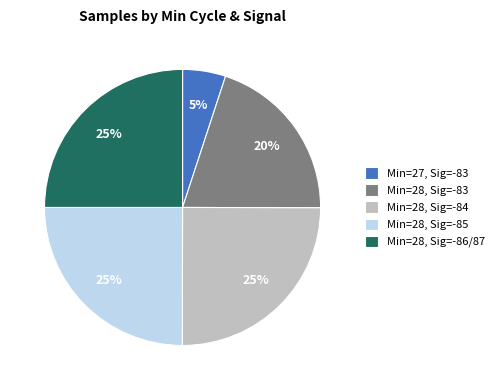

What percentage is the Min=28, Sig=-86/87 slice, to the nearest percent?

25%